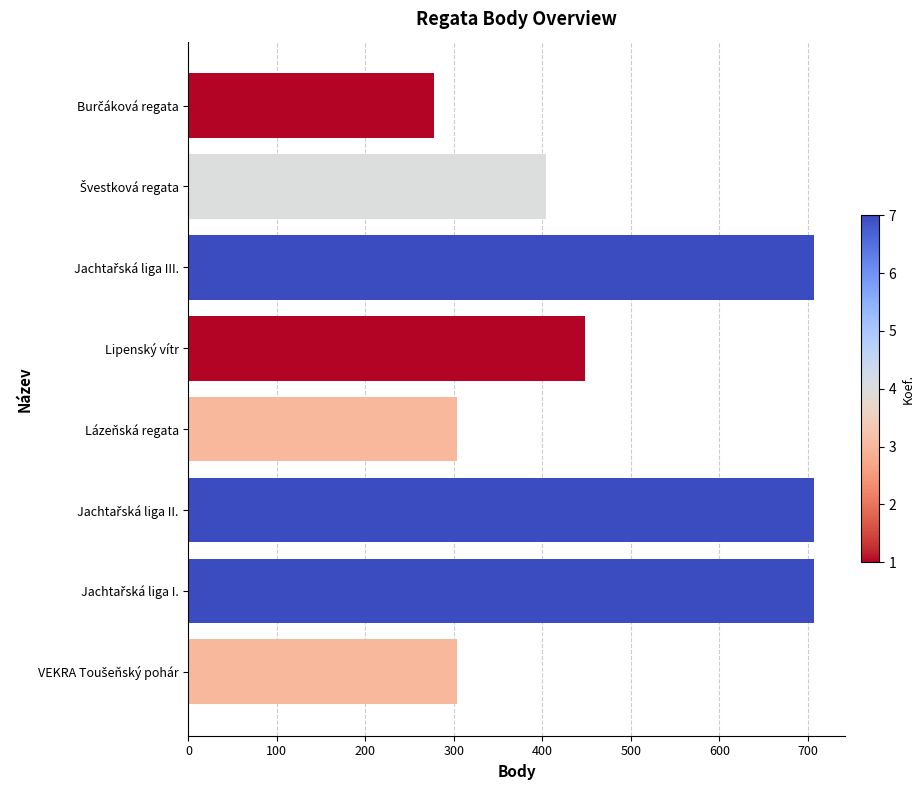

What is the label of the 4th bar from the top?

Lipenský vítr